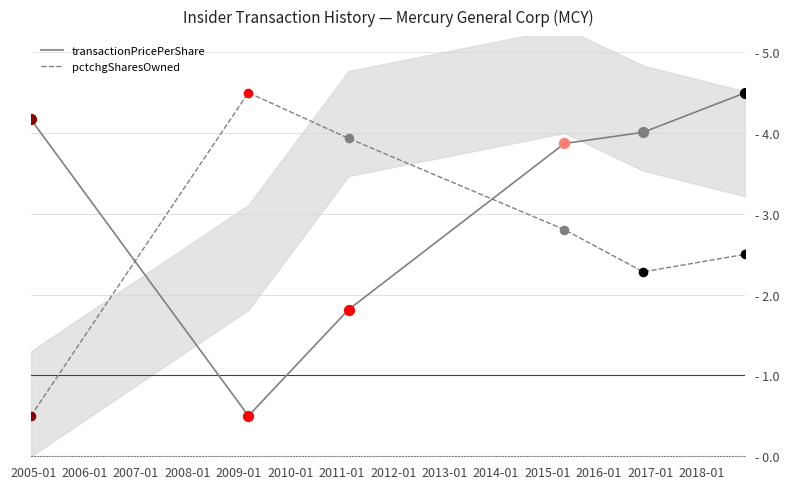

What are all the series names shown in the legend?

transactionPricePerShare, pctchgSharesOwned